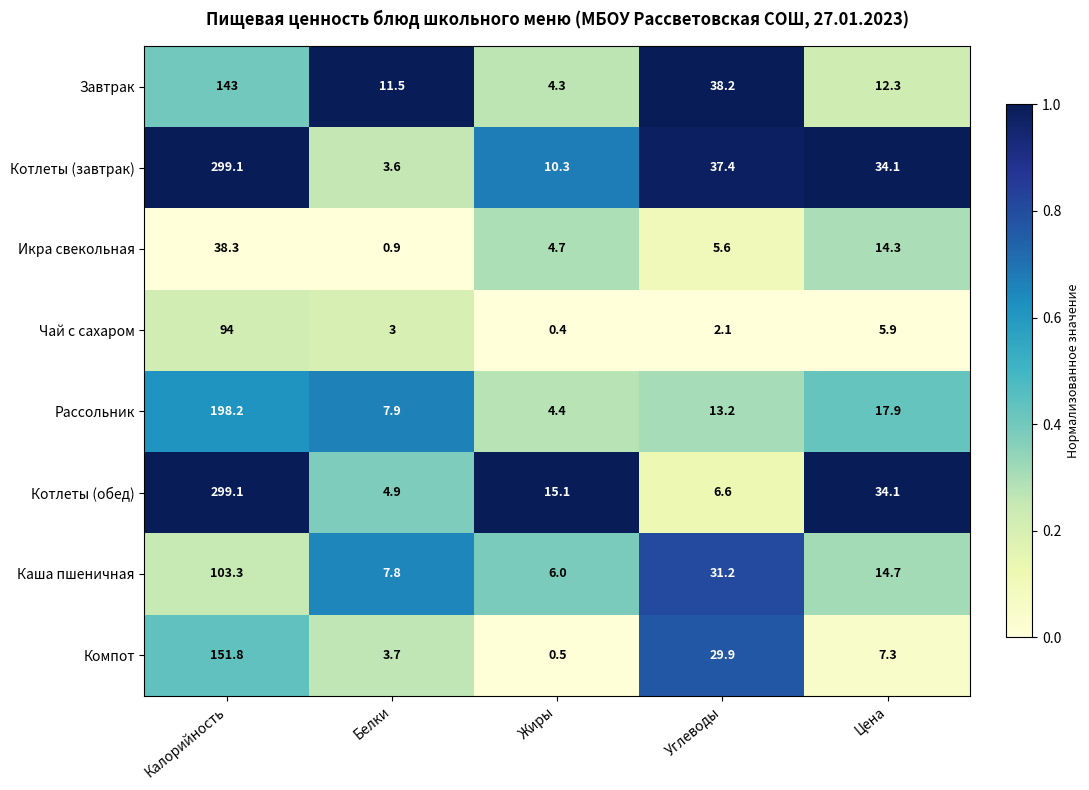

Where is Котлеты (обед) nearest to the value 152?

Цена